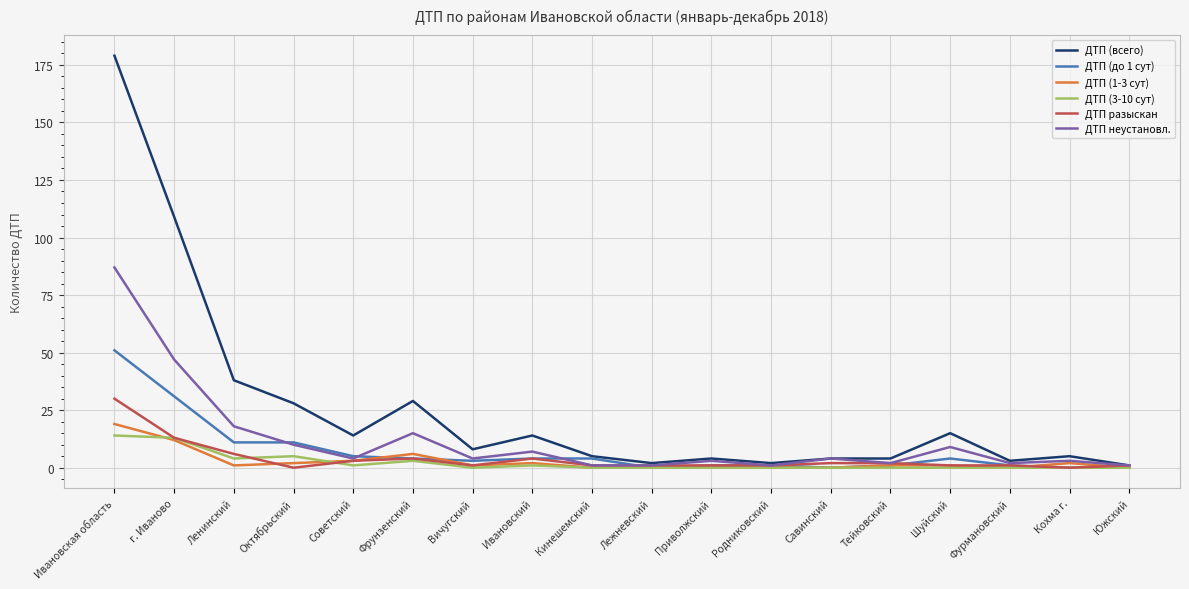

What position from the left is Вичугский?

7